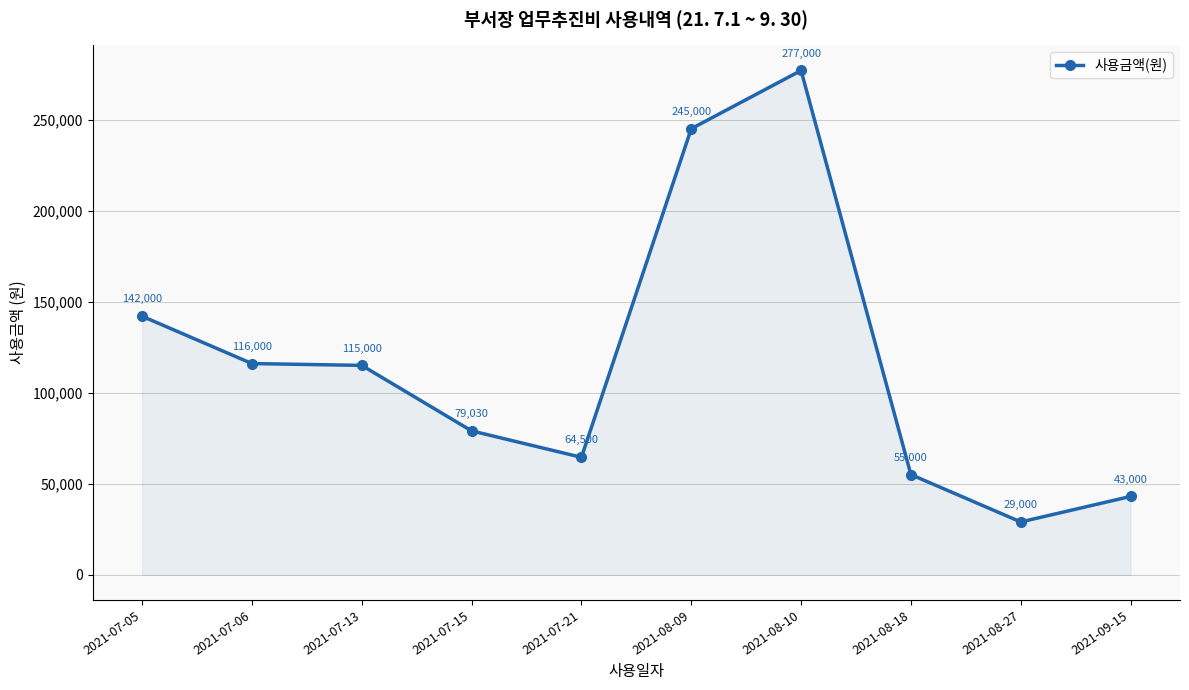

The value at 2021-07-06 is 45199. True or false?

False